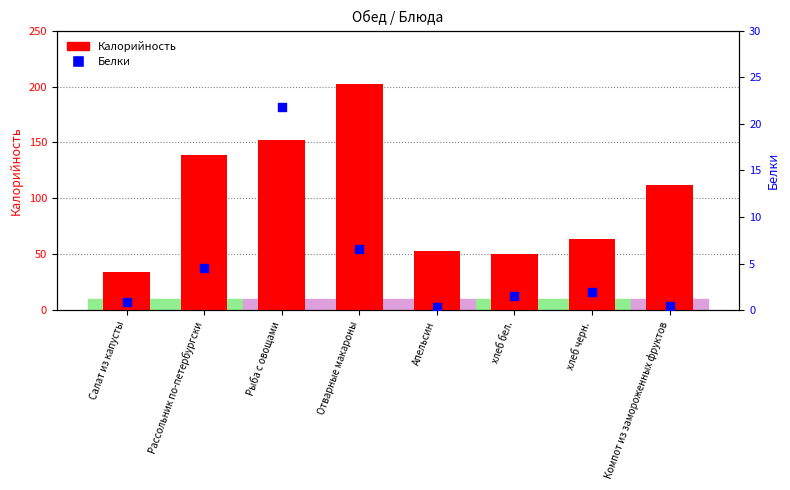

Which series has the largest Y range (max minus min)?

Калорийность